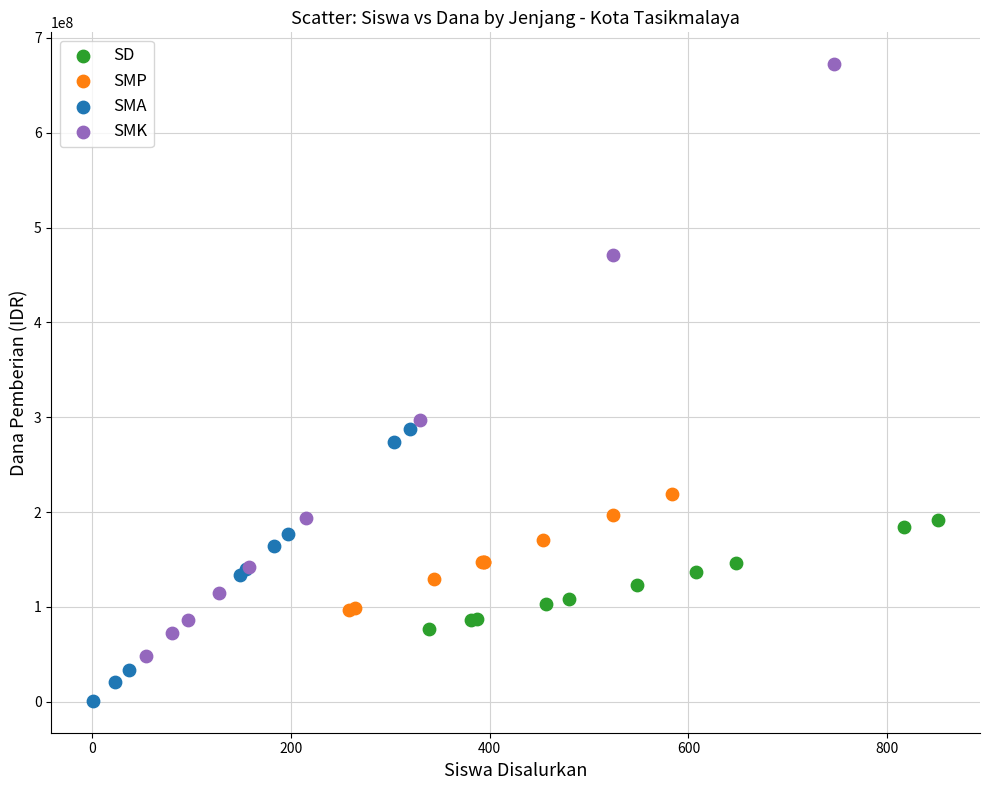

Which series has the widest spread of Y values?

SMK